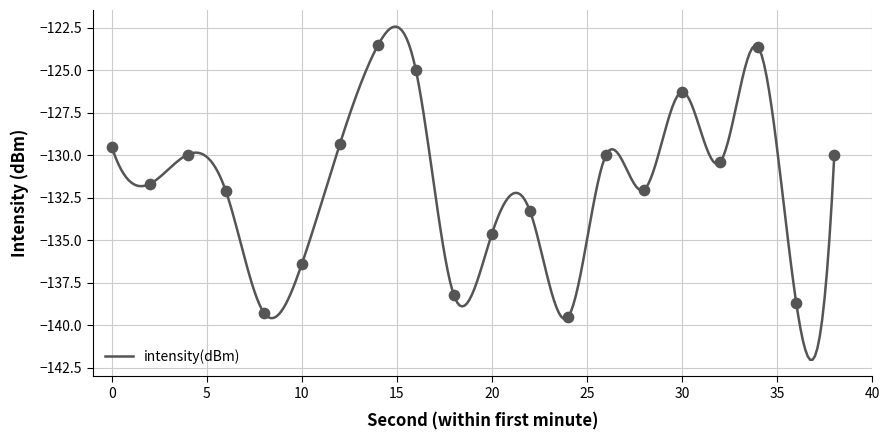

Between 24 and 36, which is larger?

36